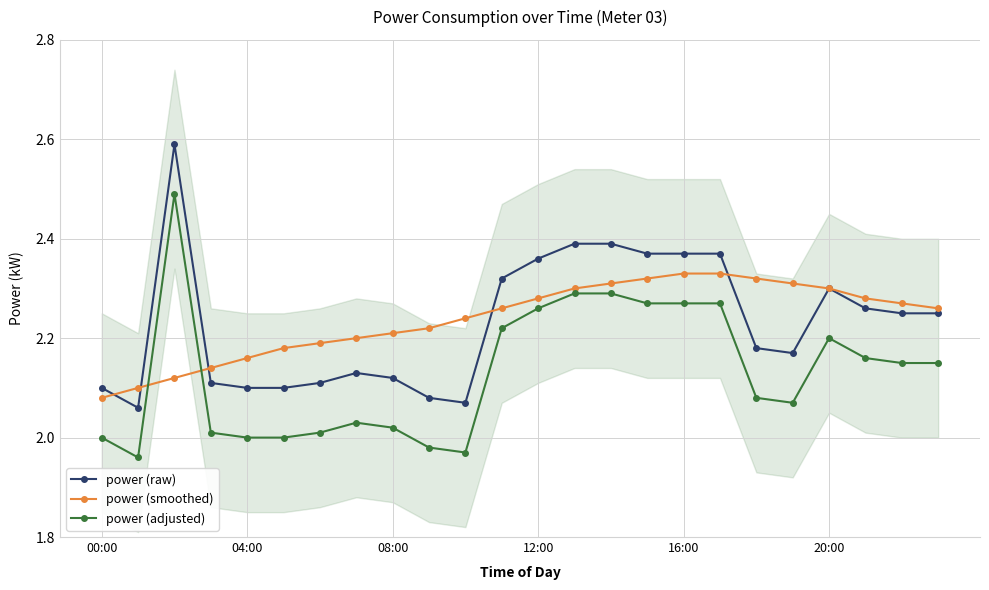

Rank the series by their maximum value, from lowest to highest.

power (smoothed), power (adjusted), power (raw)